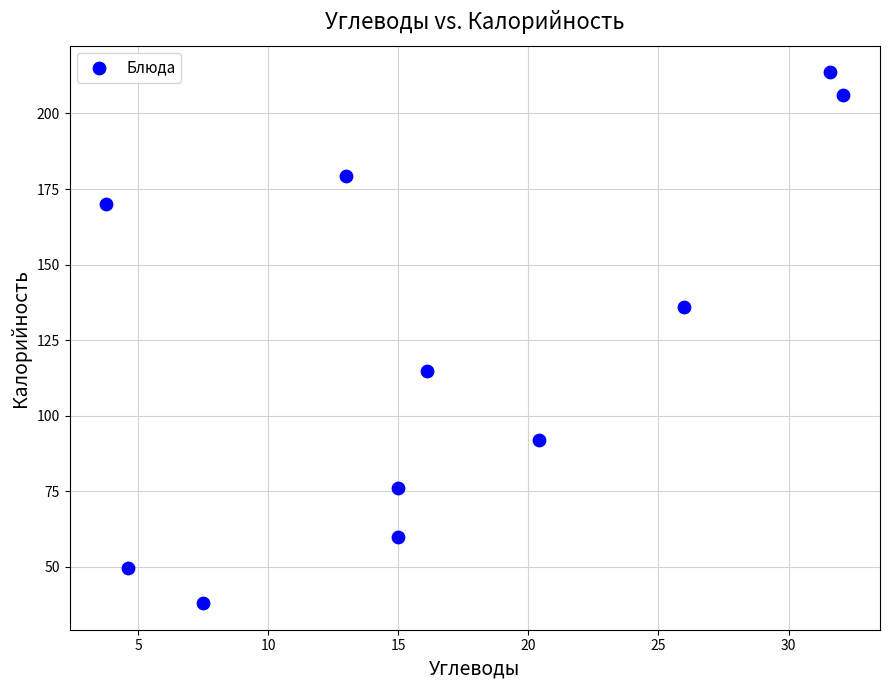

What is the average X value?

16.8